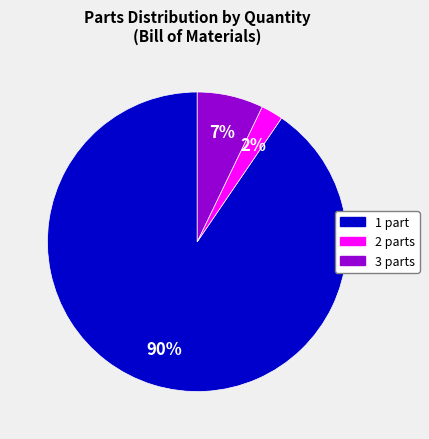

Does any single category account for the majority?

Yes